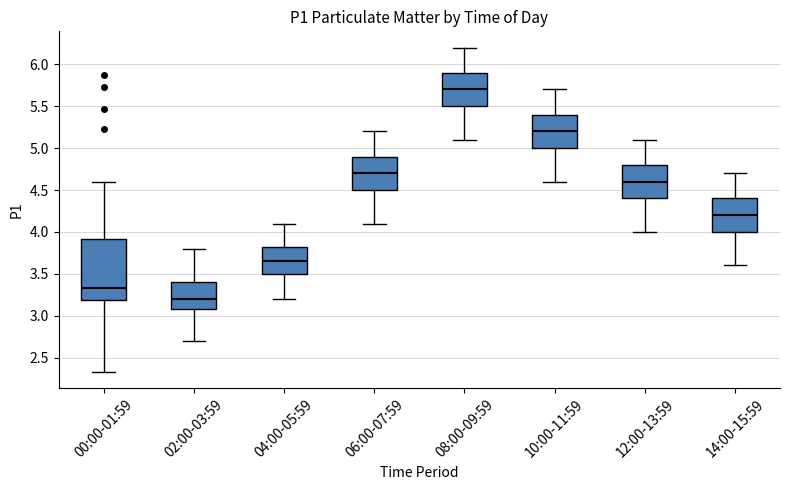

Where does the median line of the box for 10:00-11:59 sit on the y-axis? The values are not printed on the chart, so give them approximately, as read against the axis.

5.20